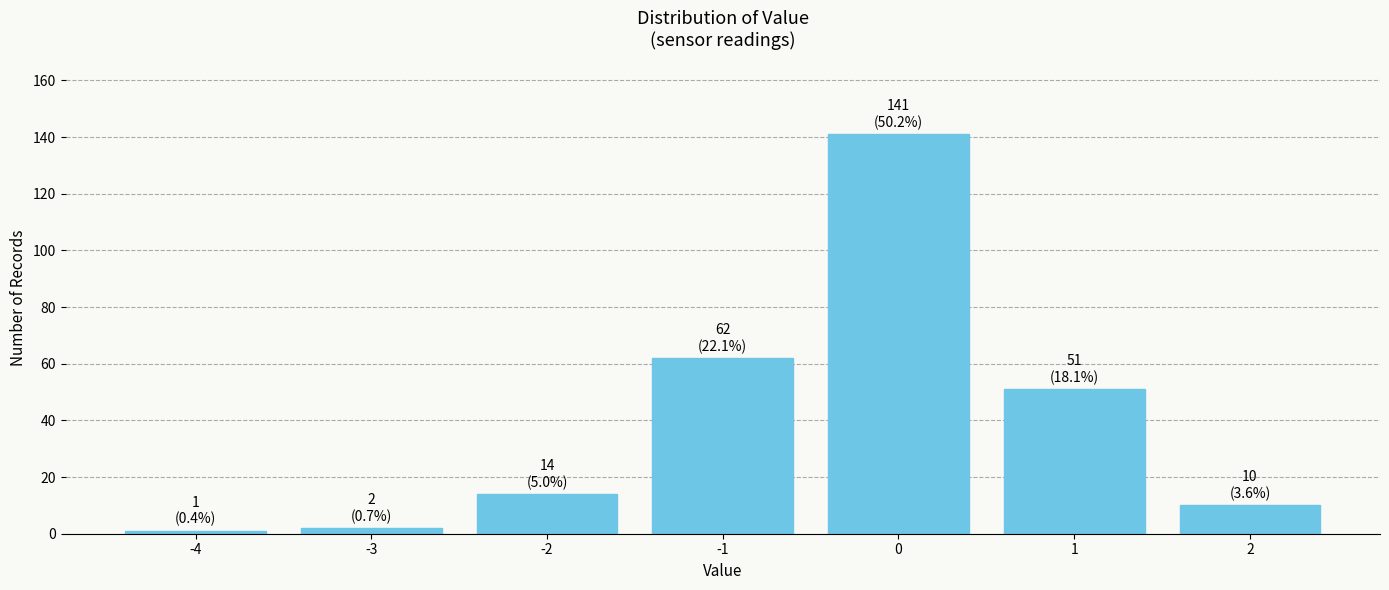

Reading right to left, what are all the values shown in this chart?

2=10	1=51	0=141	-1=62	-2=14	-3=2	-4=1